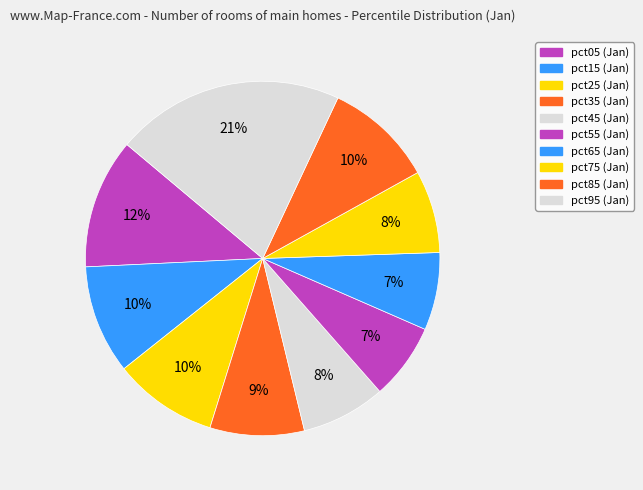

To the nearest percent, what is the combined percentage of pct75 and pct95?

28%